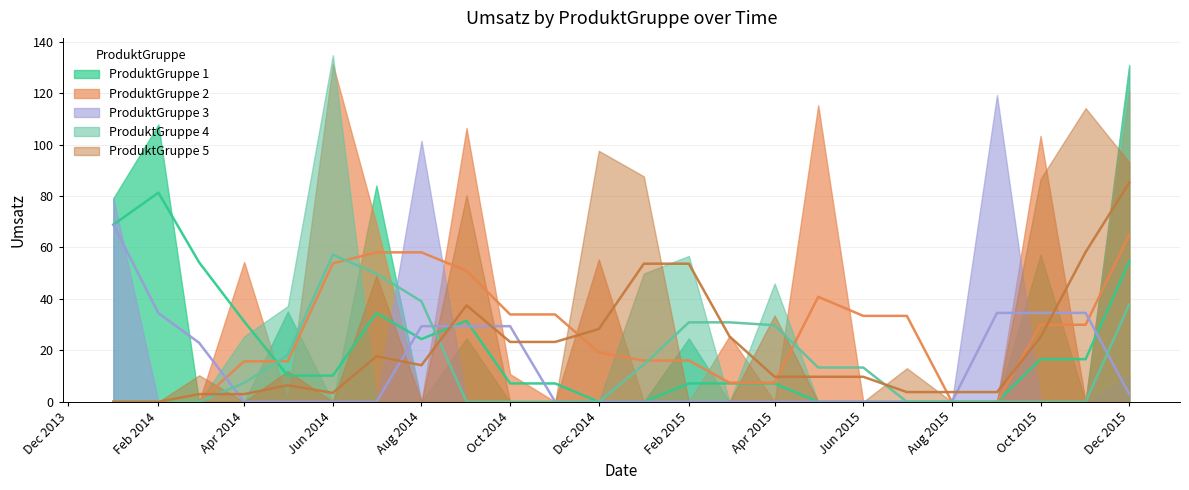

How many times do ProduktGruppe 2 (trend) and ProduktGruppe 1 (trend) cross each other?

1